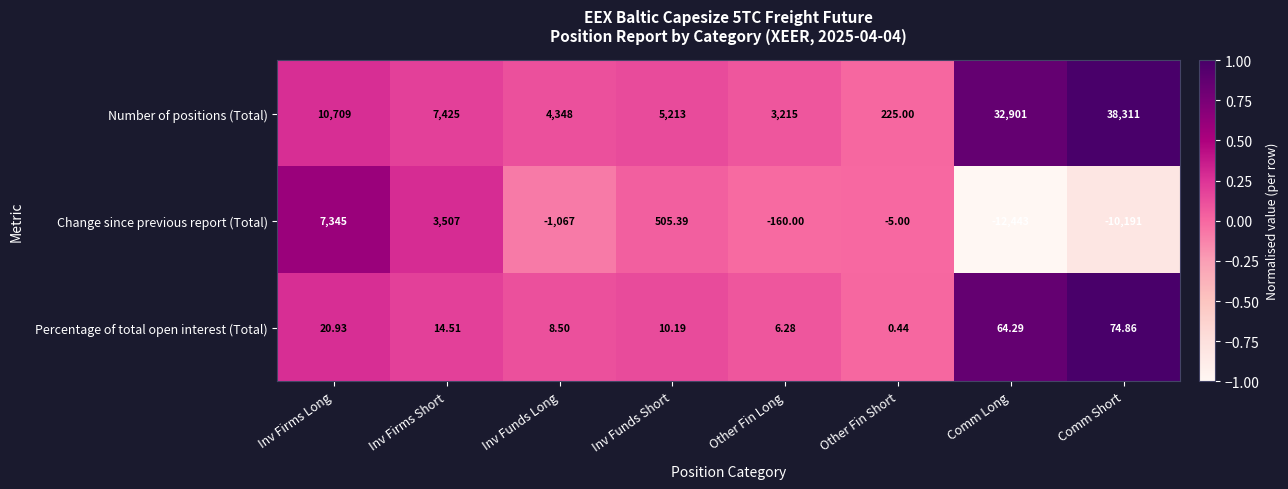

Which series changed the most between Inv Funds Long and Other Fin Short?

Number of positions (Total)